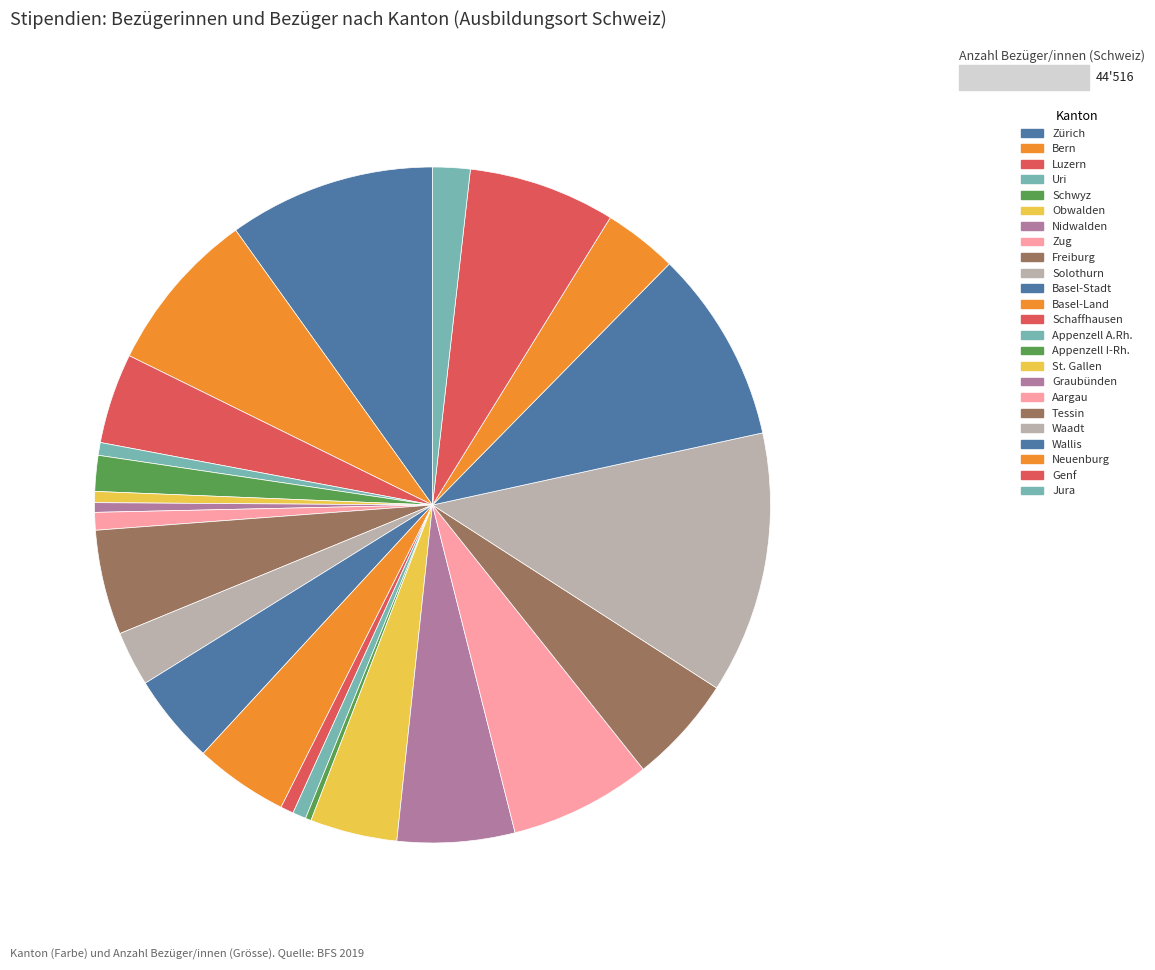

Is Waadt the majority of the pie?

No